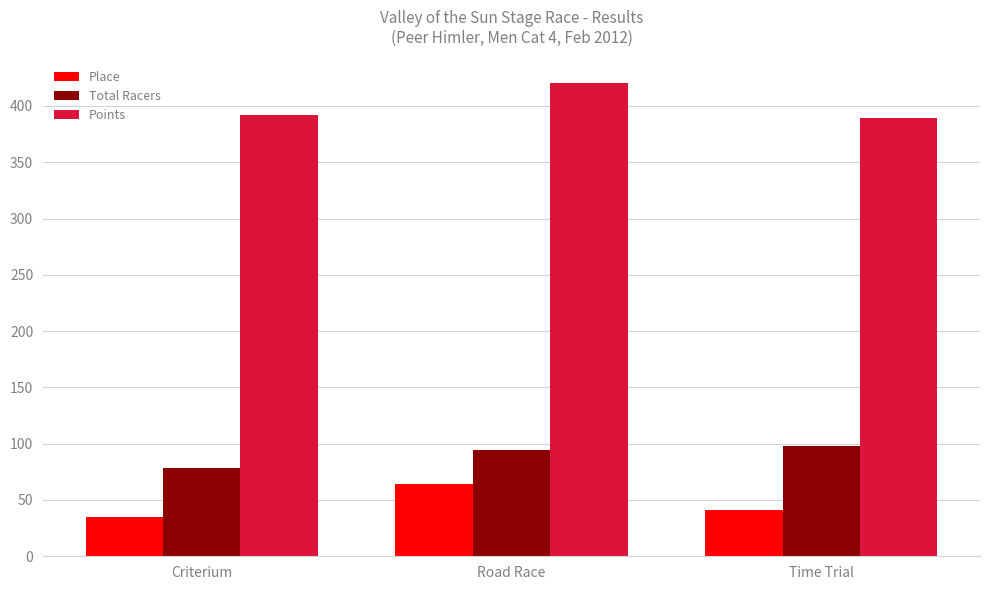

Is it true that Points equals 420.4 at Road Race?

True